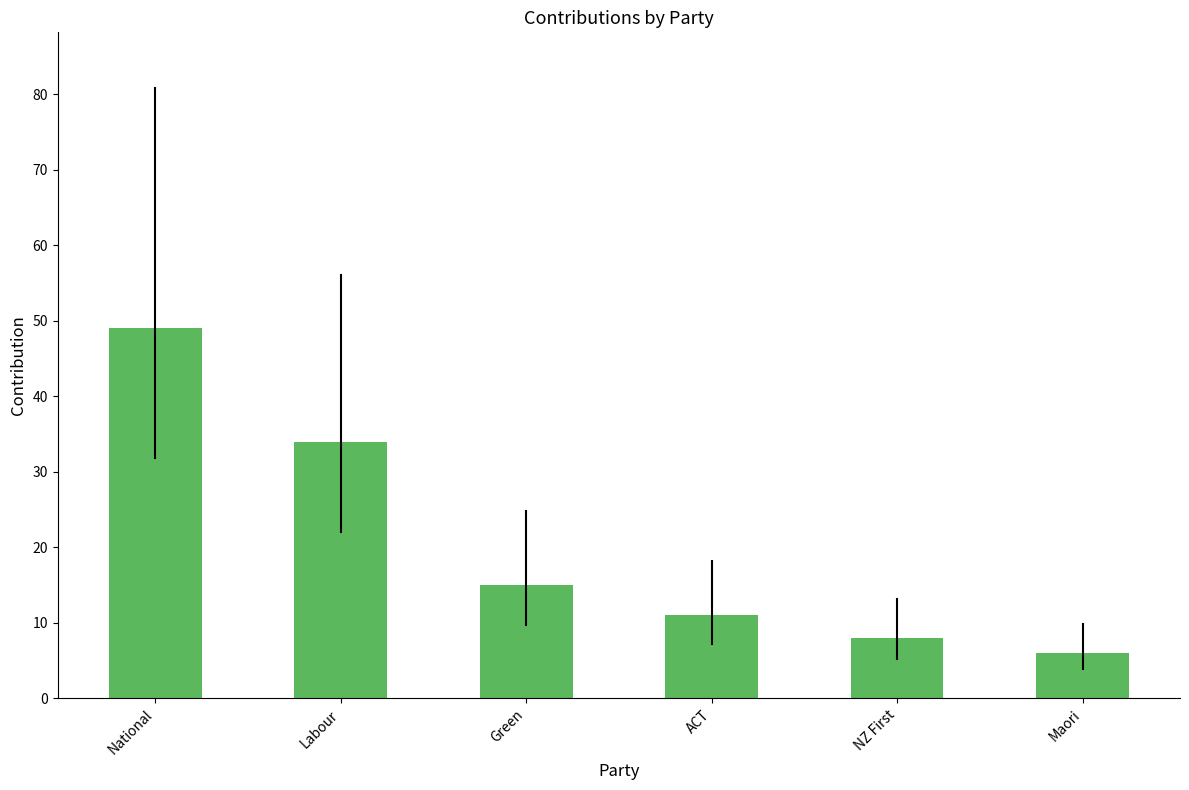

Is it true that the value at Maori is 6?

True